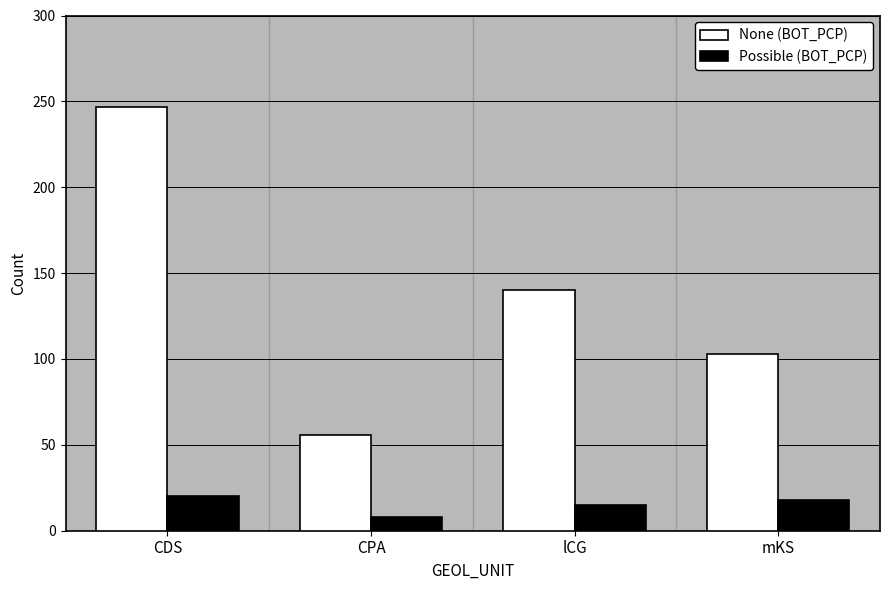

What is the spread (max minus min) of values at mKS?

85